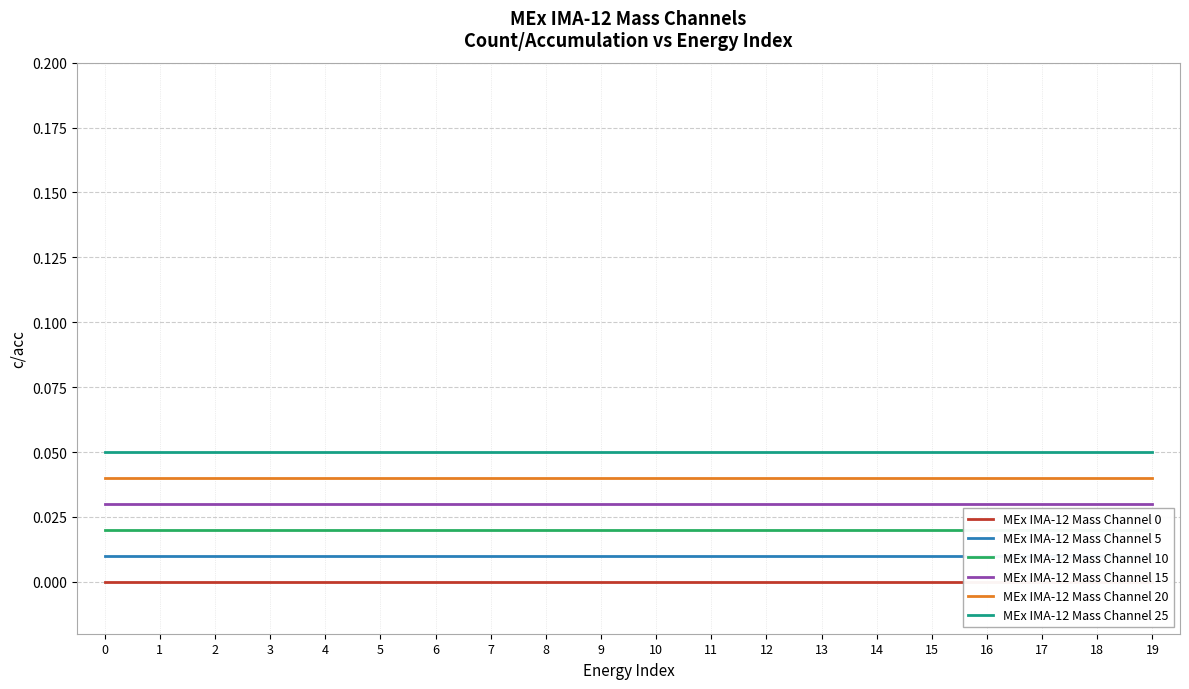

What are all the series names shown in the legend?

MEx IMA-12 Mass Channel 0, MEx IMA-12 Mass Channel 5, MEx IMA-12 Mass Channel 10, MEx IMA-12 Mass Channel 15, MEx IMA-12 Mass Channel 20, MEx IMA-12 Mass Channel 25